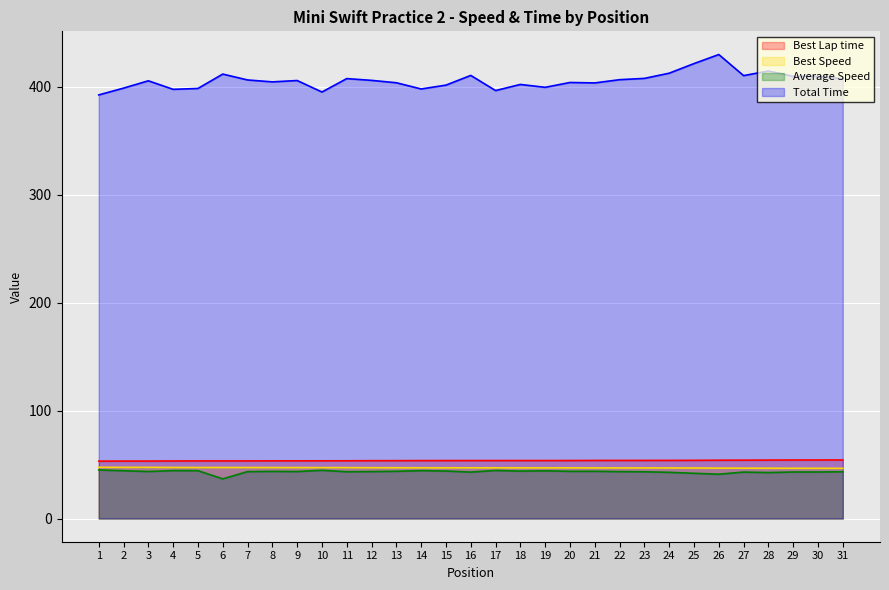

What is the value of the Total Time point at the 14th from the left?

397.8